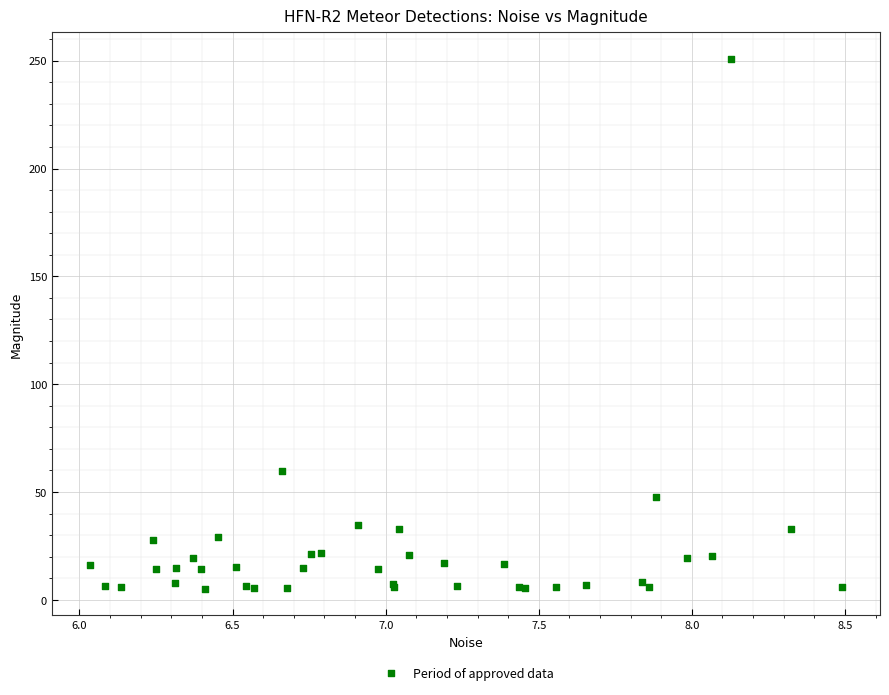

What Y value in the scatter plot is closest to 127?

59.8